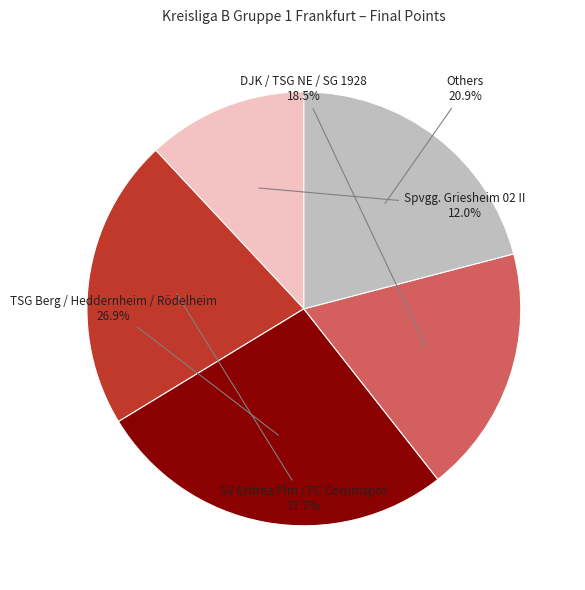

How many slices are in this pie chart?

5